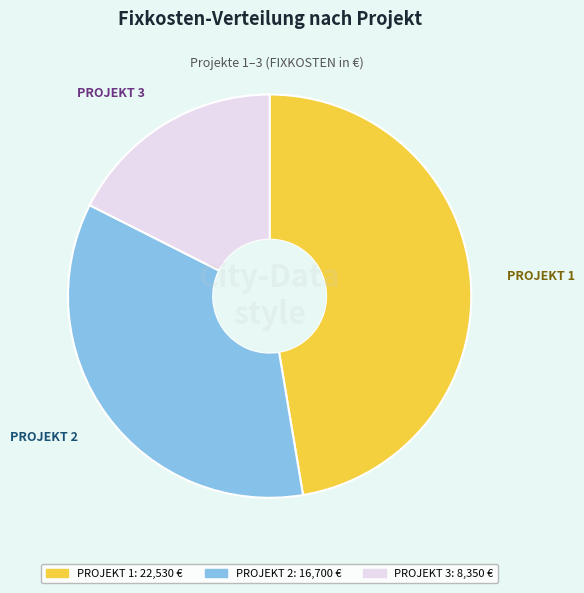

Is there a majority slice in this chart?

No